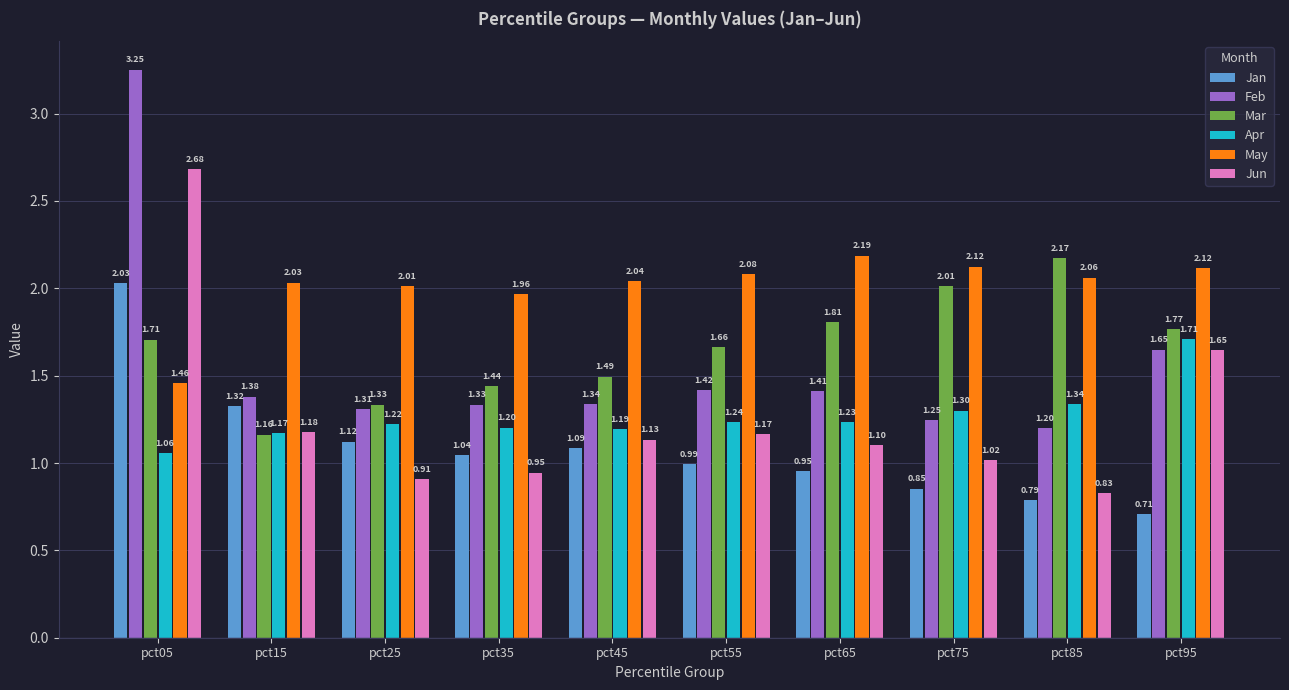

What are all the series names shown in the legend?

Jan, Feb, Mar, Apr, May, Jun